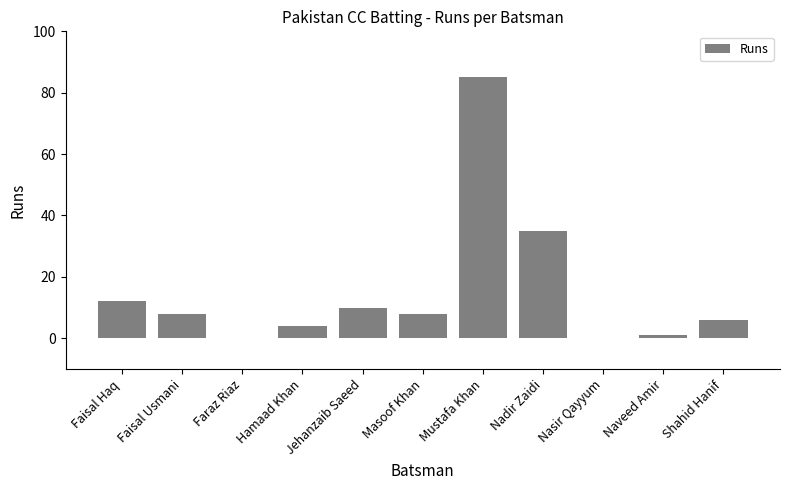

What is the sum of the values at Mustafa Khan and Faisal Haq?

97